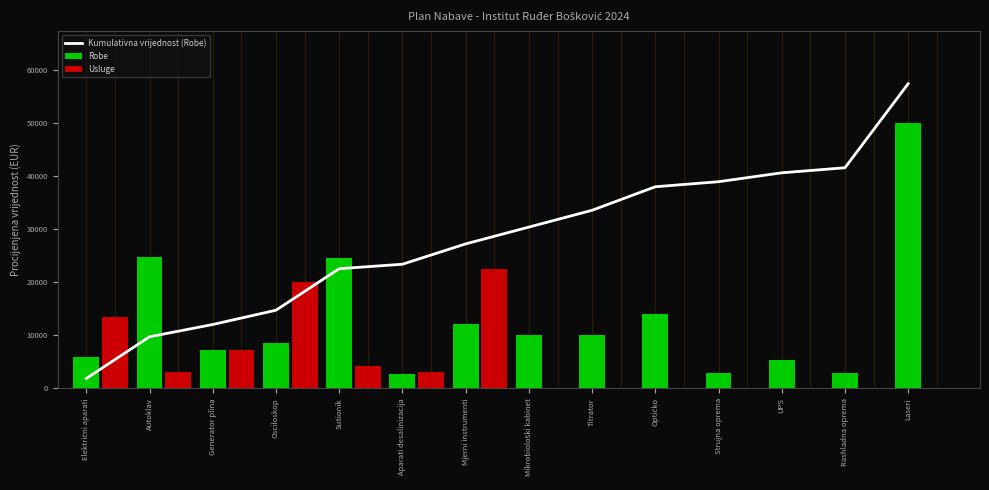

What value does the data have at UPS?

40688.4